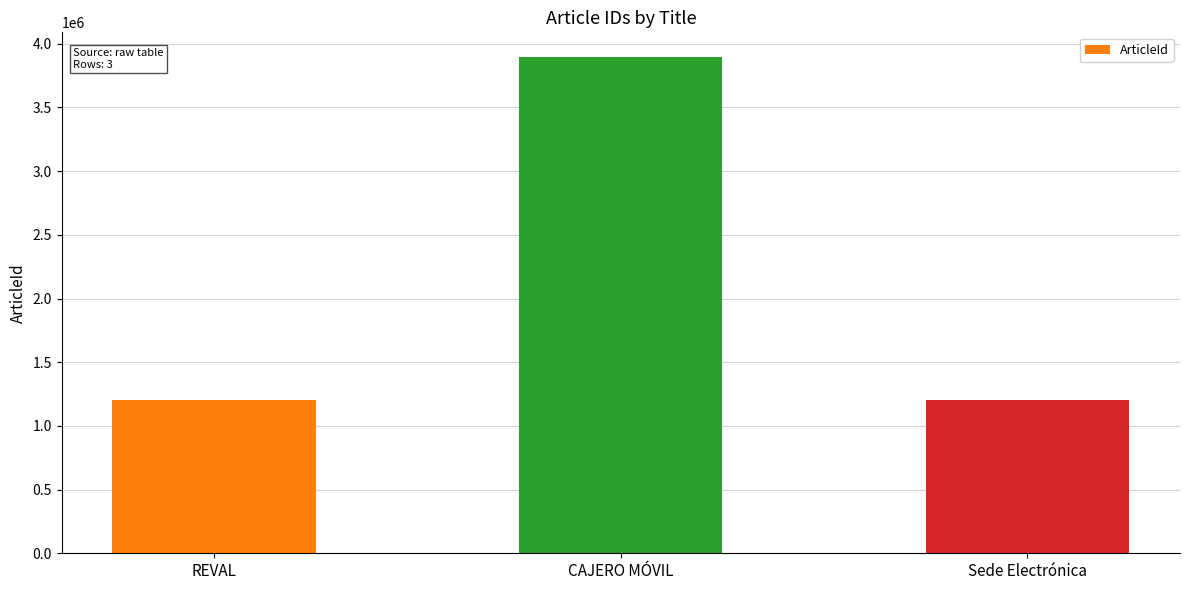

Where is the data nearest to the value 2548645?

REVAL